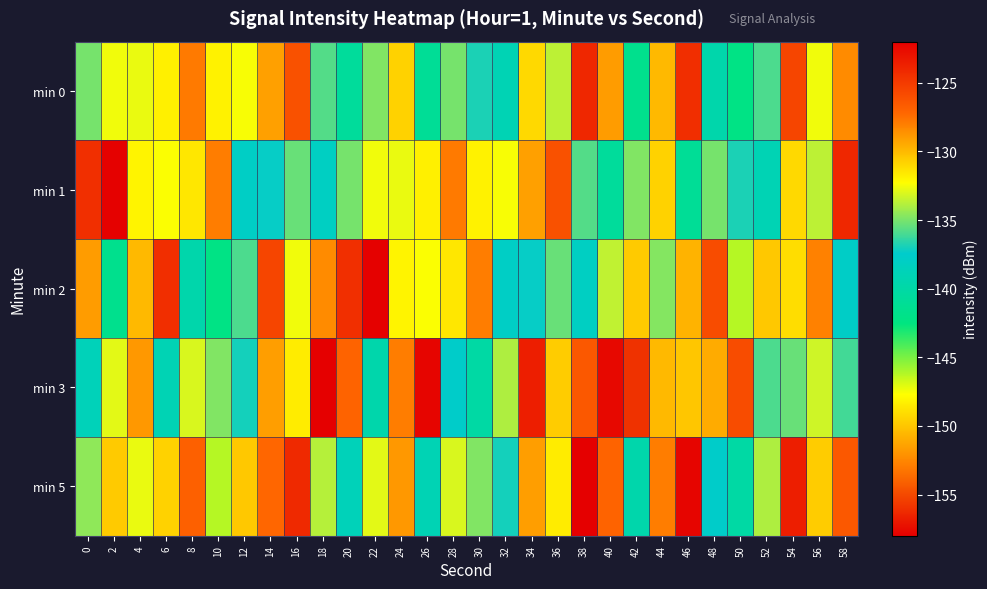

At 38, list the series in order from smallest to largest.

min 2, min 1, min 3, min 0, min 5